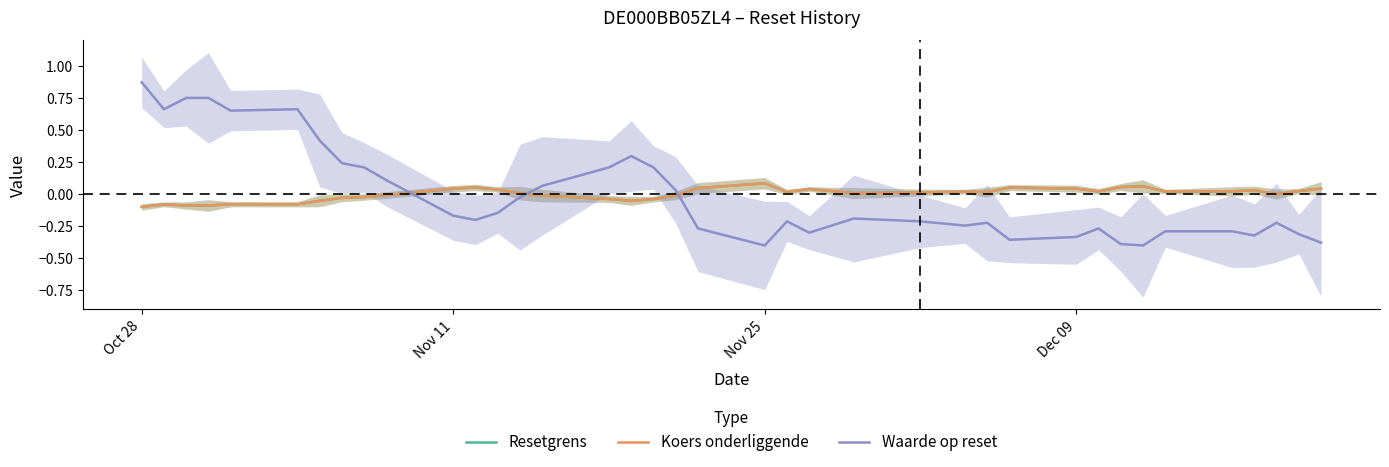

True or false: Waarde op reset and Resetgrens intersect in this chart.

True